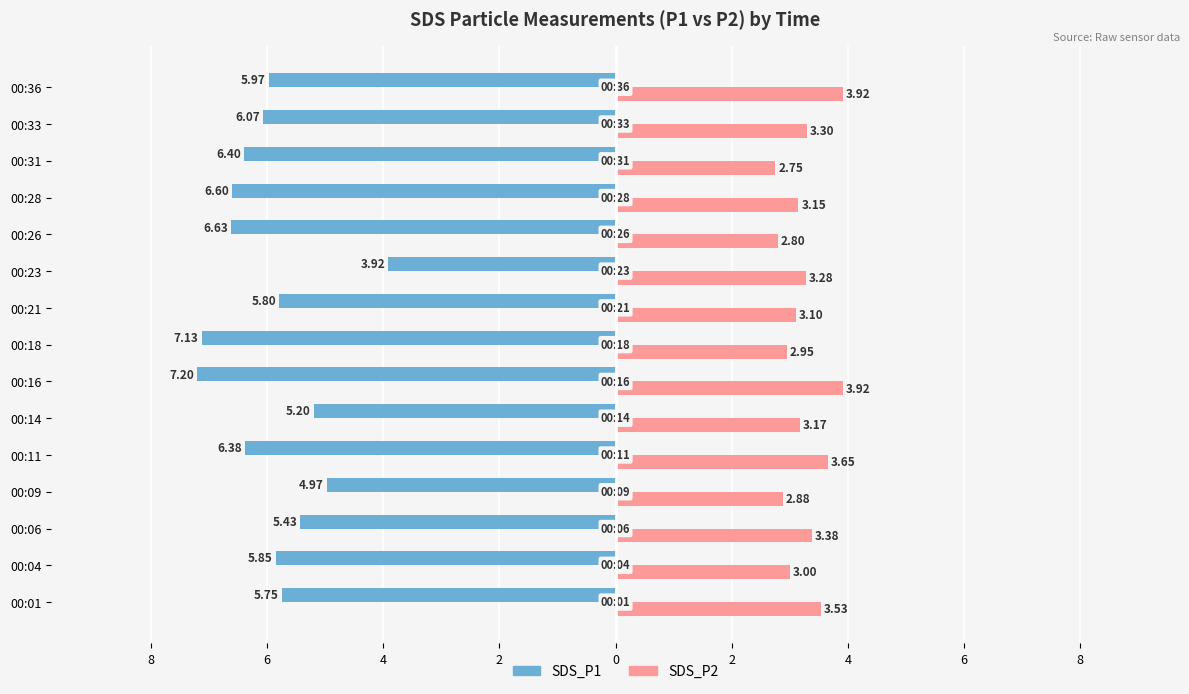

At how many categories does at least one series exceed -2?

15